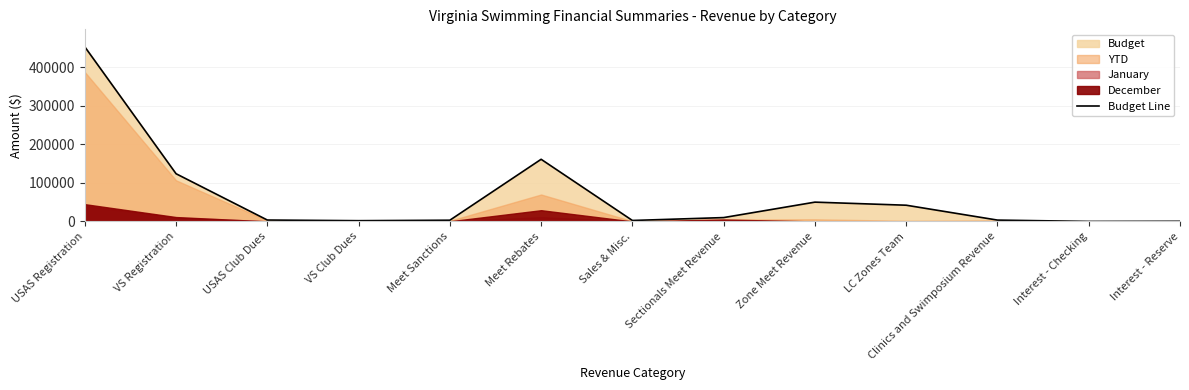

How many interior local peaks (higher than both neighbors) does the data have?

2